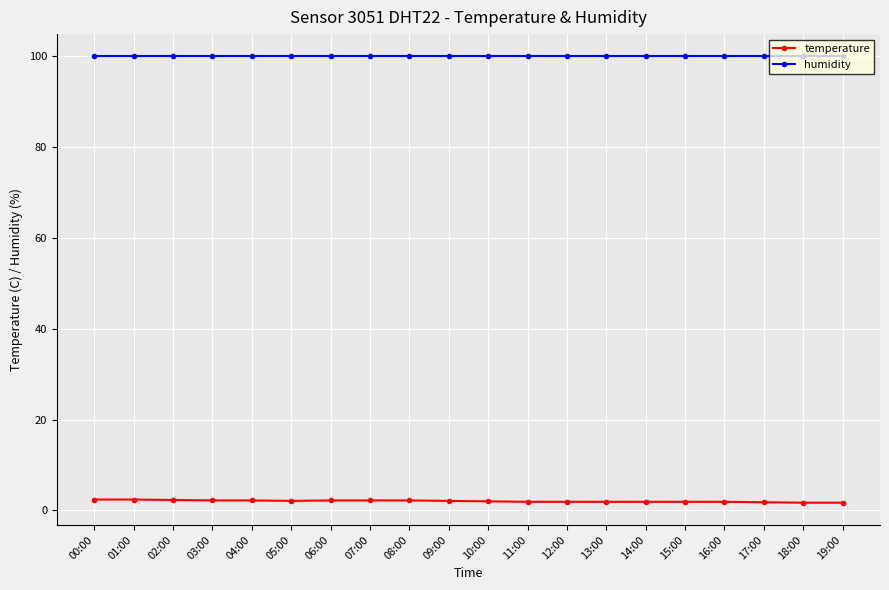

How many series are shown in this chart?

2